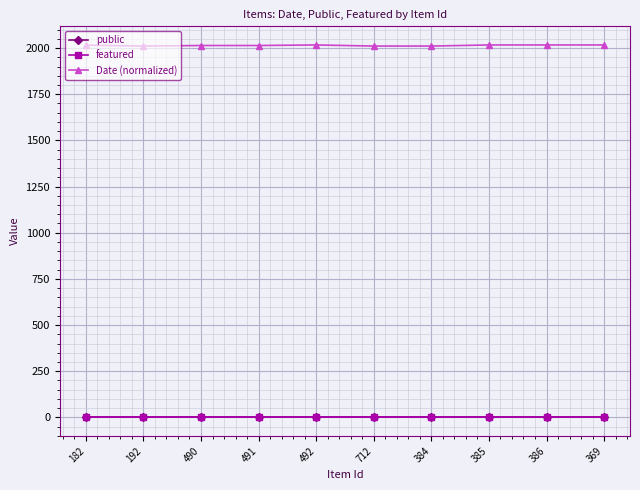

True or false: featured and Date (normalized) intersect in this chart.

False